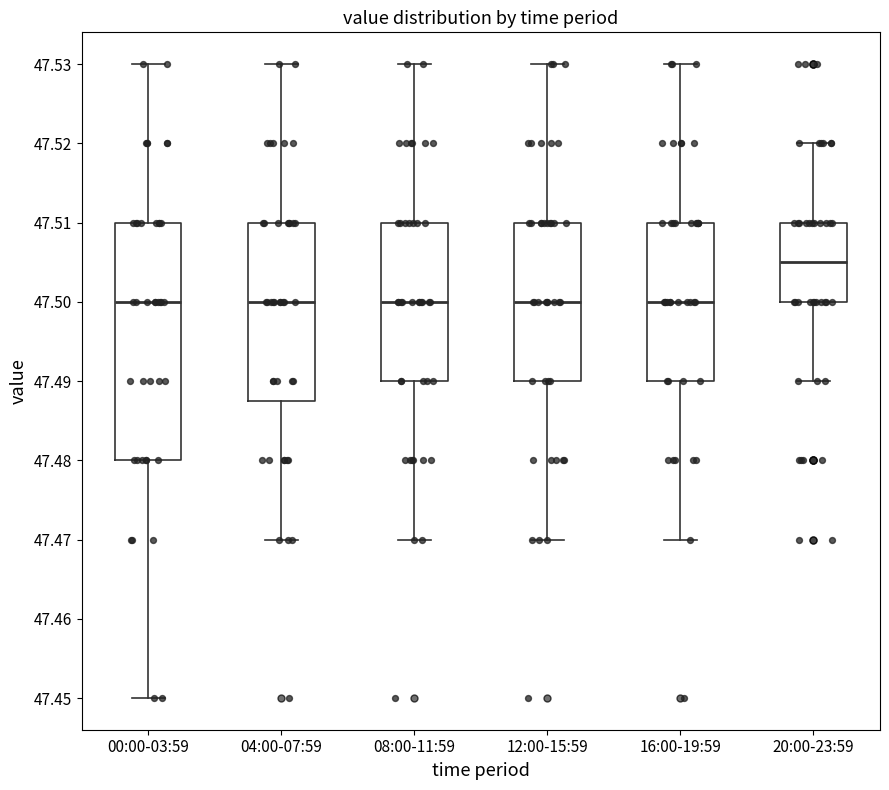

Which box is the tallest, from its lower edge to its upper edge?

00:00-03:59